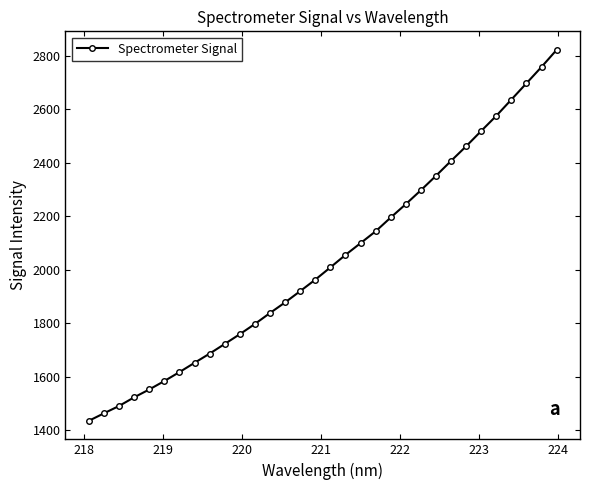

What is the greatest value displayed?

2822.1